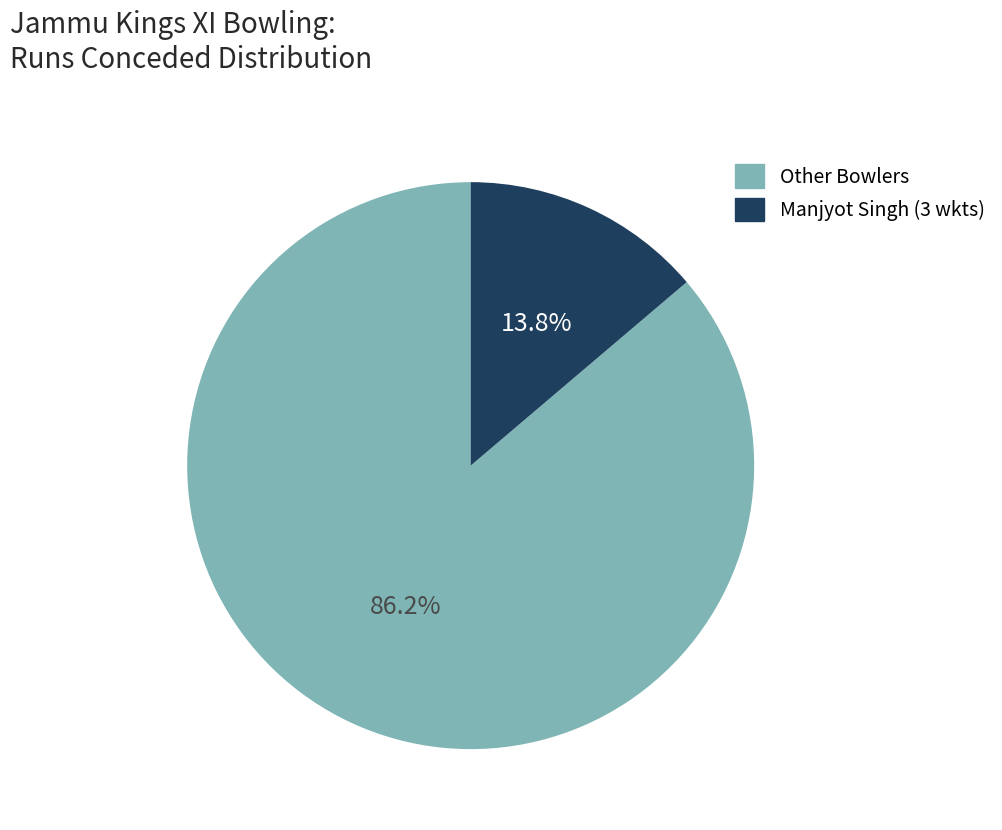

Does any single category account for the majority?

Yes